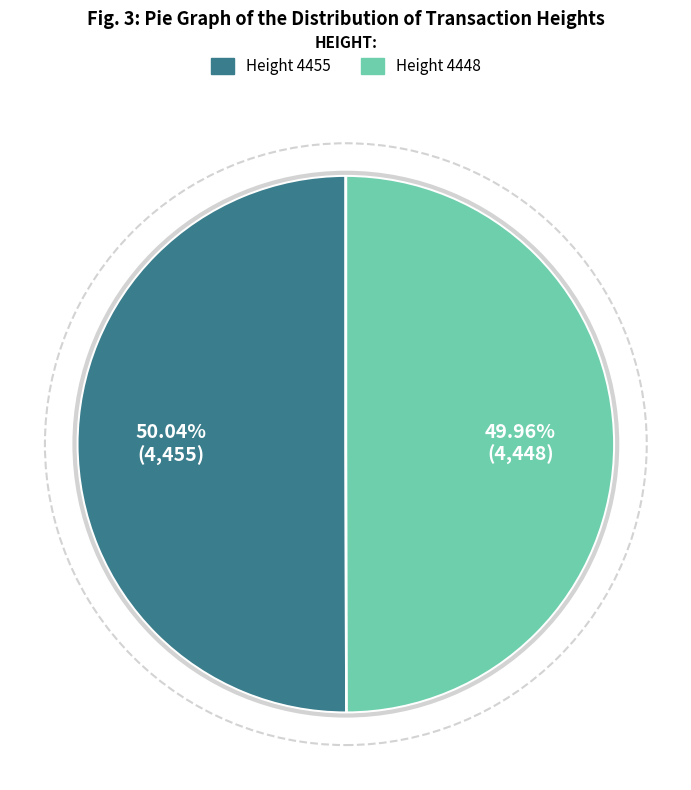

Is there a majority slice in this chart?

Yes